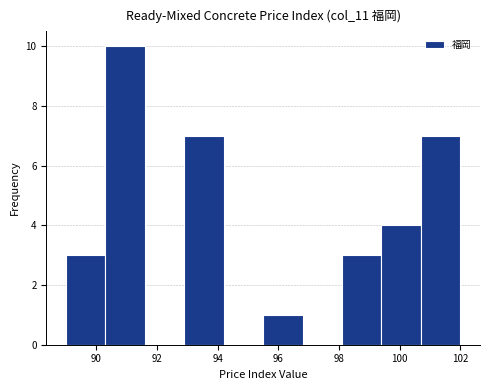

How tall is the bar that spans 90.3 to 91.6 on the x-axis? Neither the bar edges nor the heights are printed on the chart, so give them approximately, as read against the axes.

10